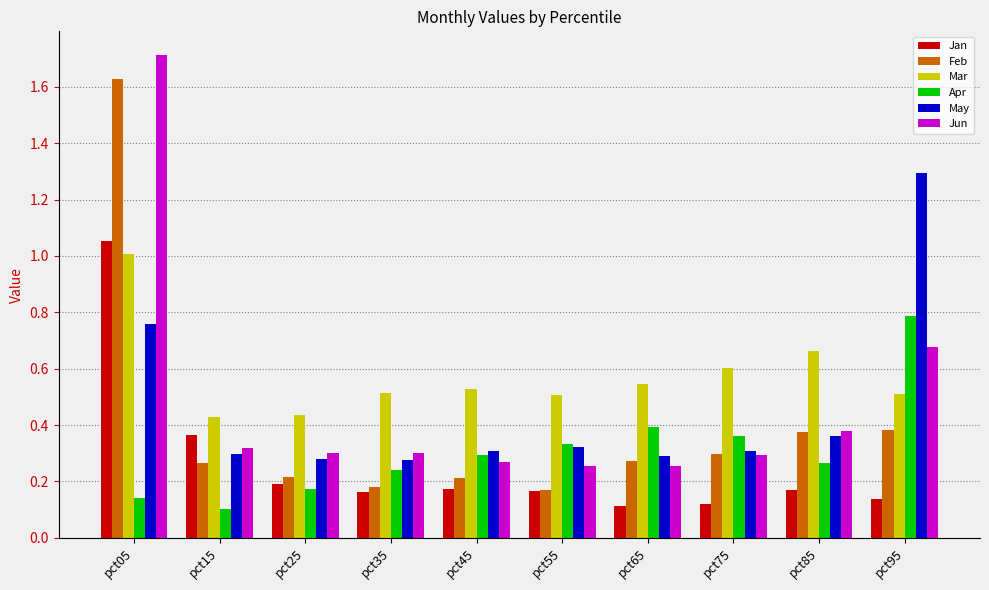

What is the maximum value shown in the chart?

1.7